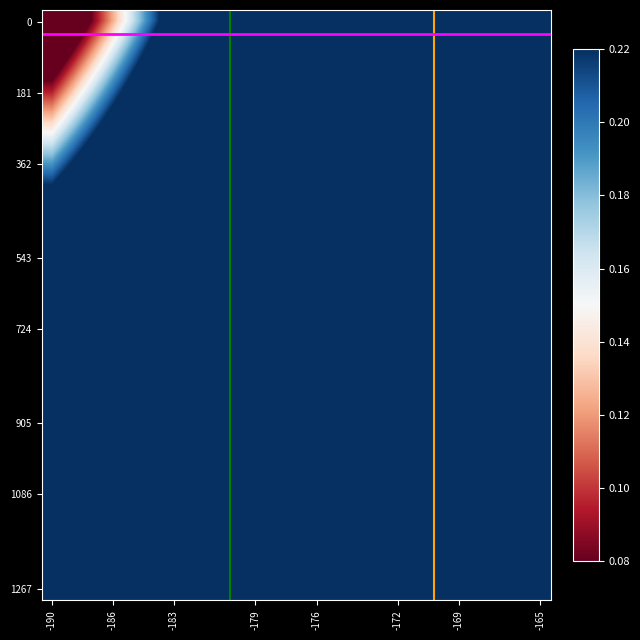

How many series are shown in this chart?

25